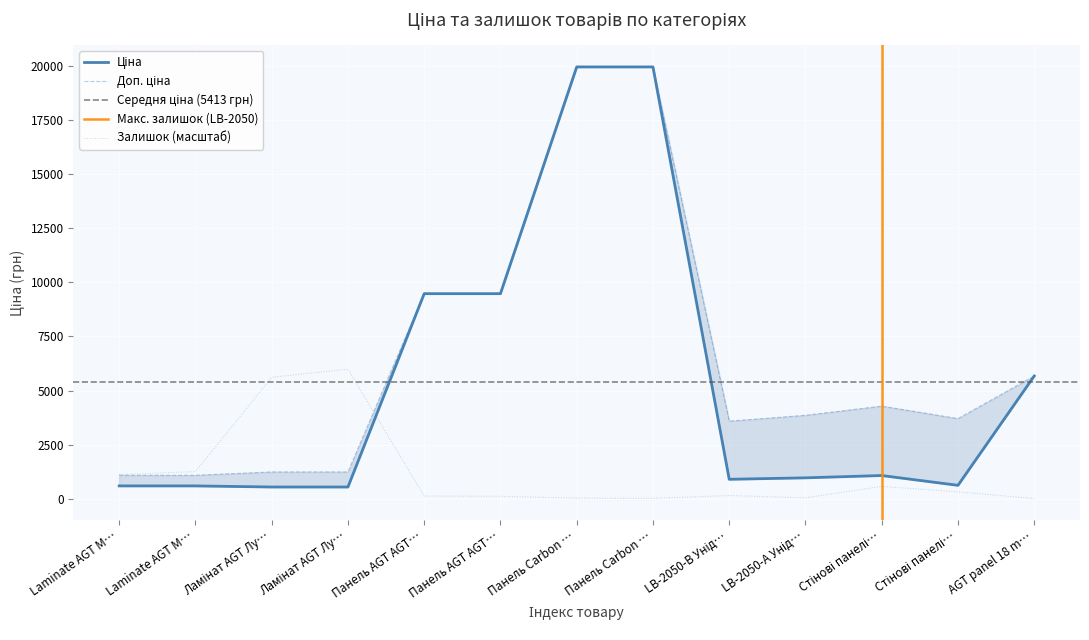

What is the total value across all series at LB-2050-А Унід…?

4857.8